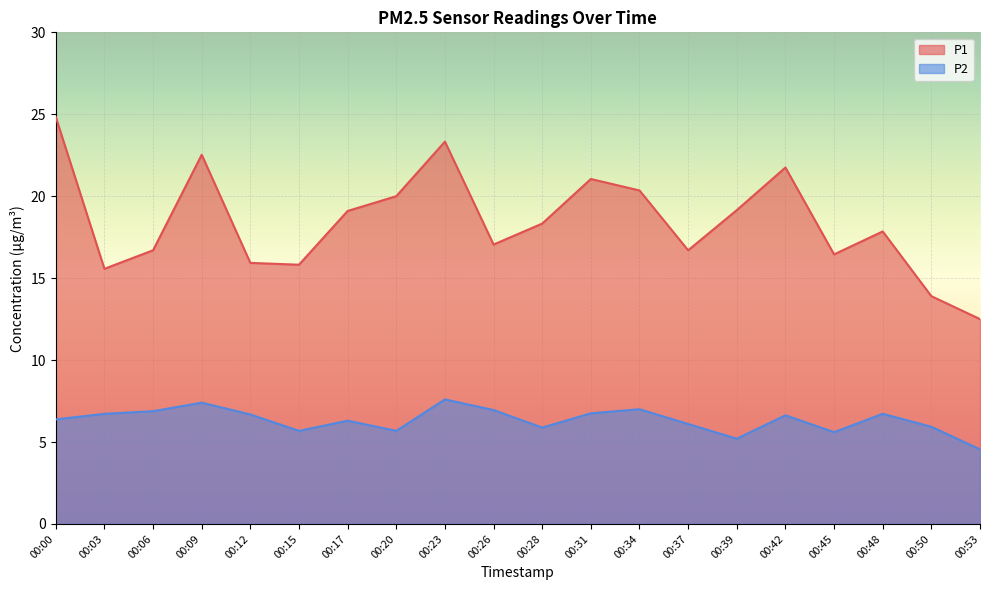

True or false: P2 and P1 intersect in this chart.

False